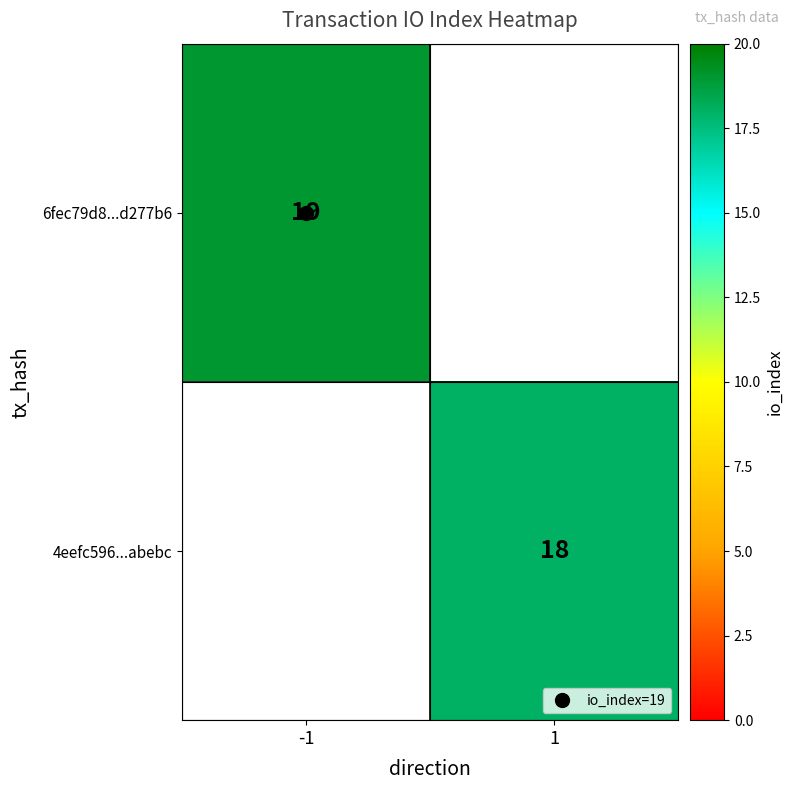

How many values in 6fec79d8...d277b6 are above zero?

1